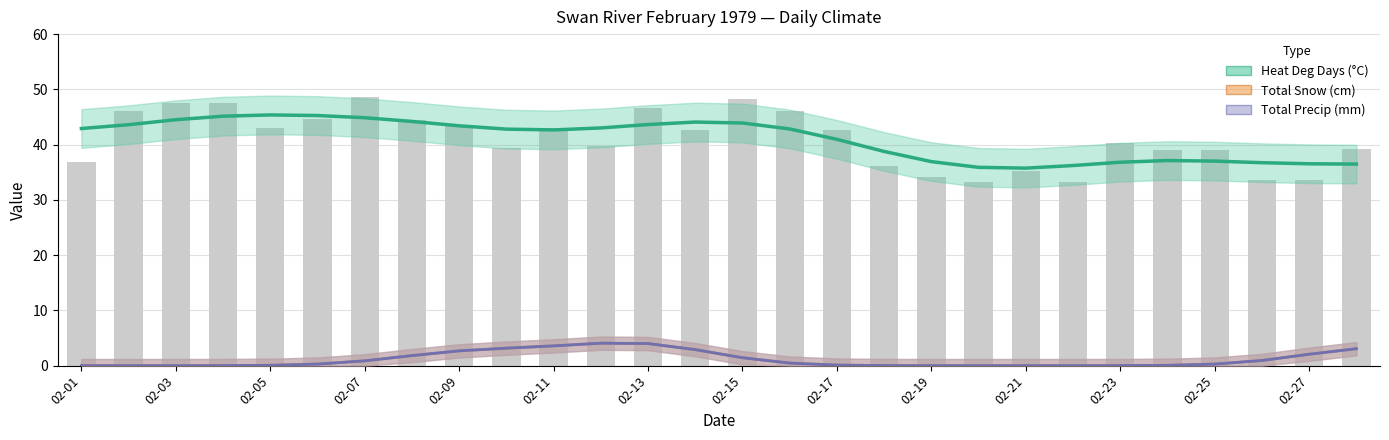

Which series changed the most between 16 and 25?

Heat Deg Days (°C)